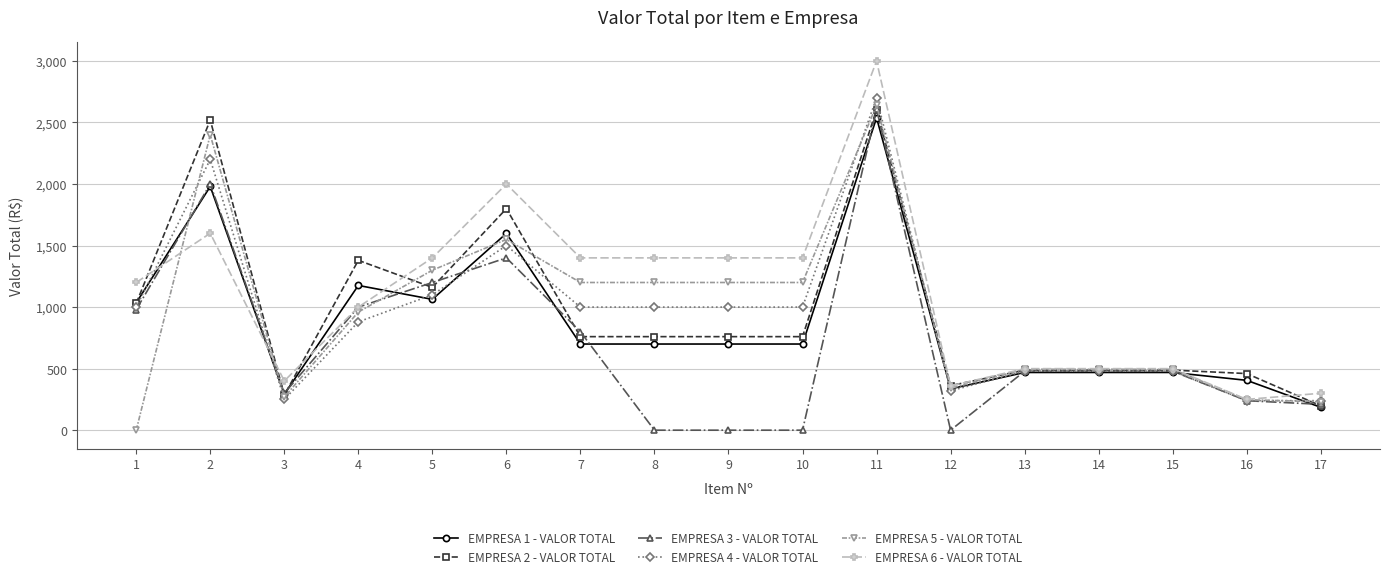

At which category is the sum across all series the highest?

11